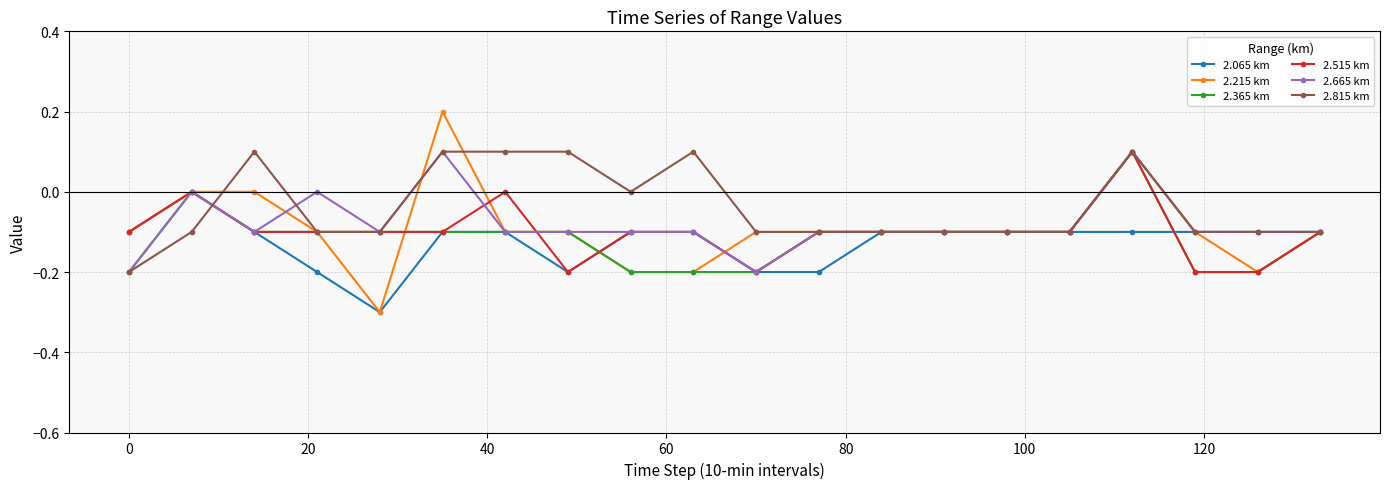

Which series has the largest range (max minus min)?

2.215 km